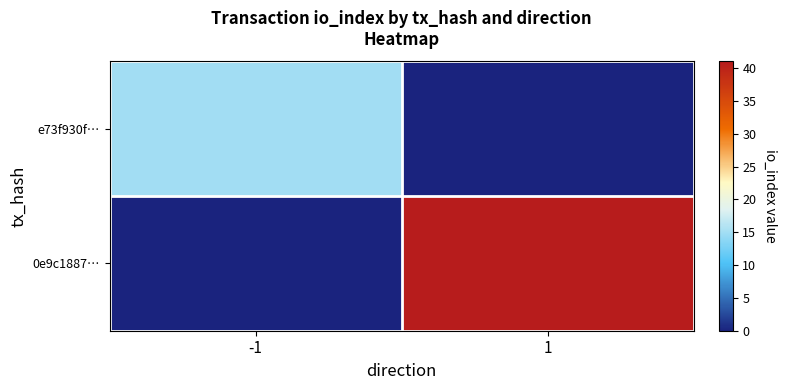

Which label corresponds to the smallest value in the chart?

1